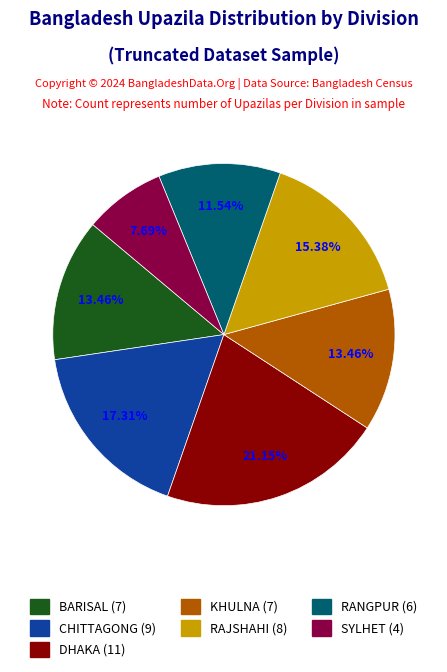

What is the ratio of the value at DHAKA to the value at BARISAL?

1.6